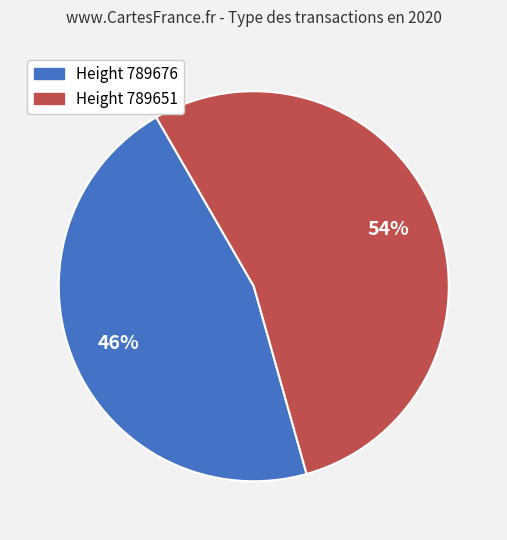

Is there any slice that represents more than half of the pie?

Yes